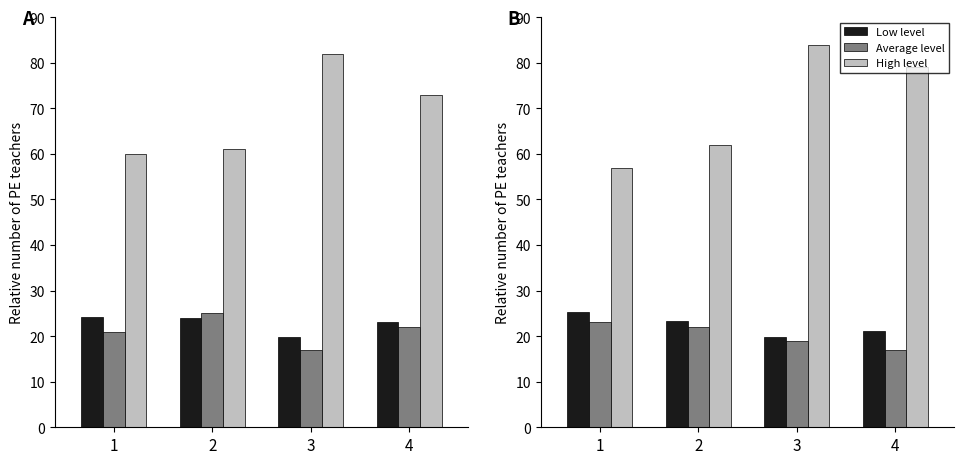

What is the difference between the second highest and second lowest values in the Low level series?

2.3